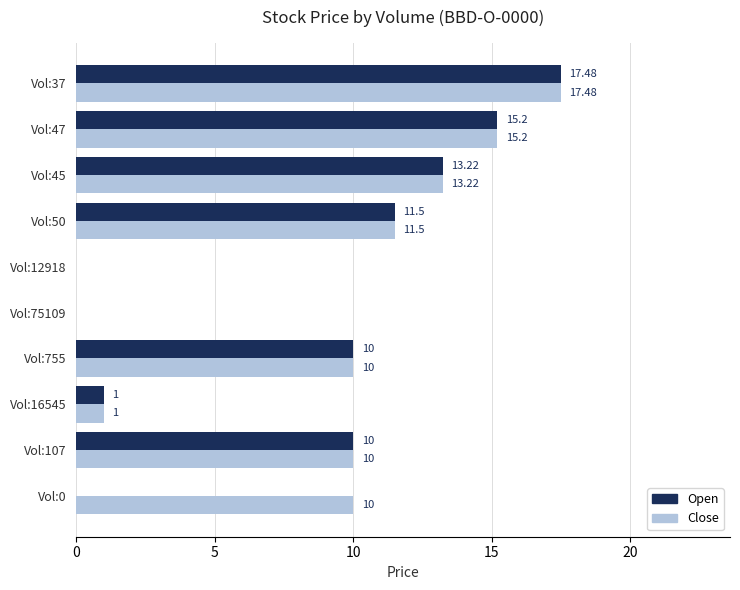

What is the sum of the Open values at Vol:107 and Vol:755?

20.0